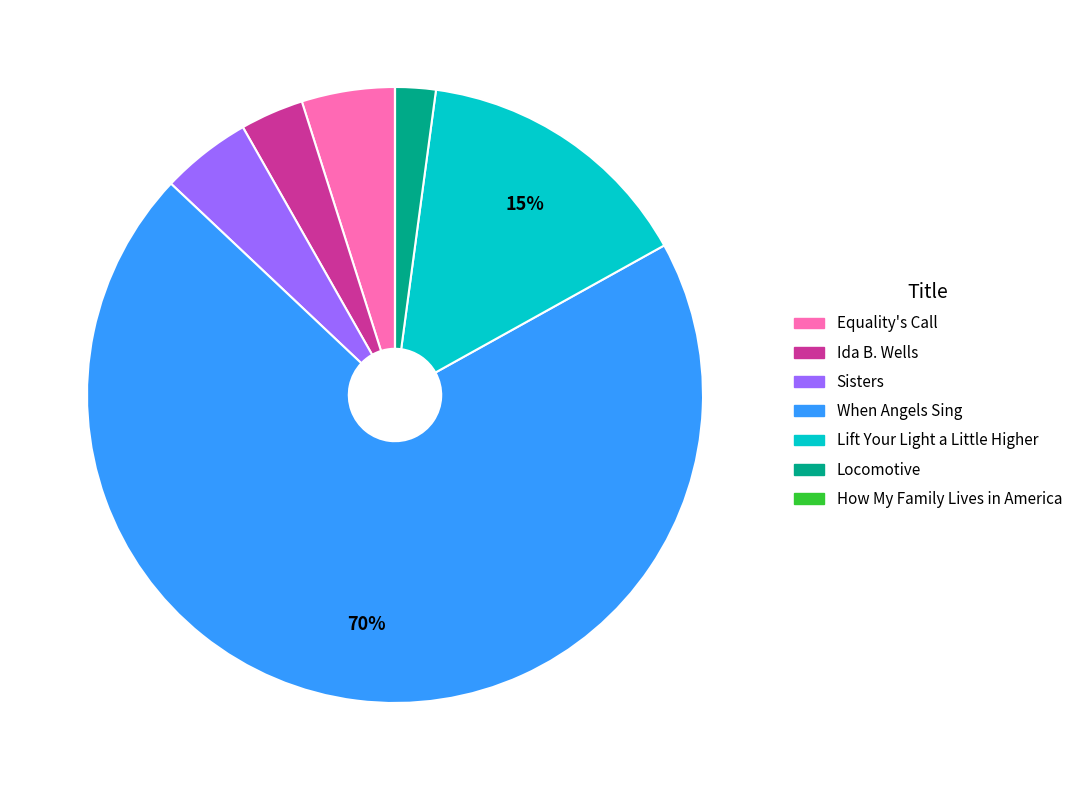

Is it true that Lift Your Light a Little Higher is 1% of the pie?

False